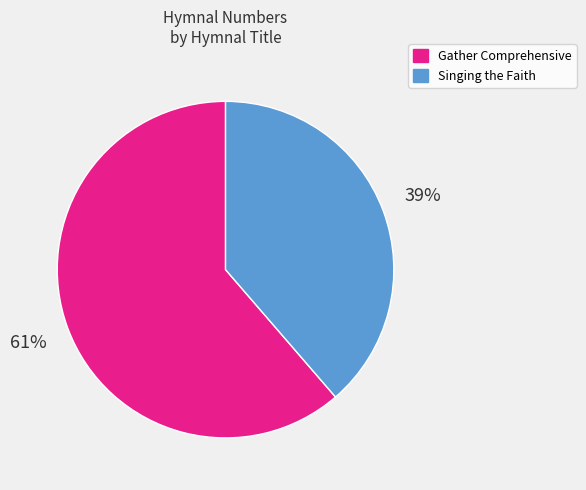

Which has a higher value, Singing the Faith or Gather Comprehensive?

Gather Comprehensive